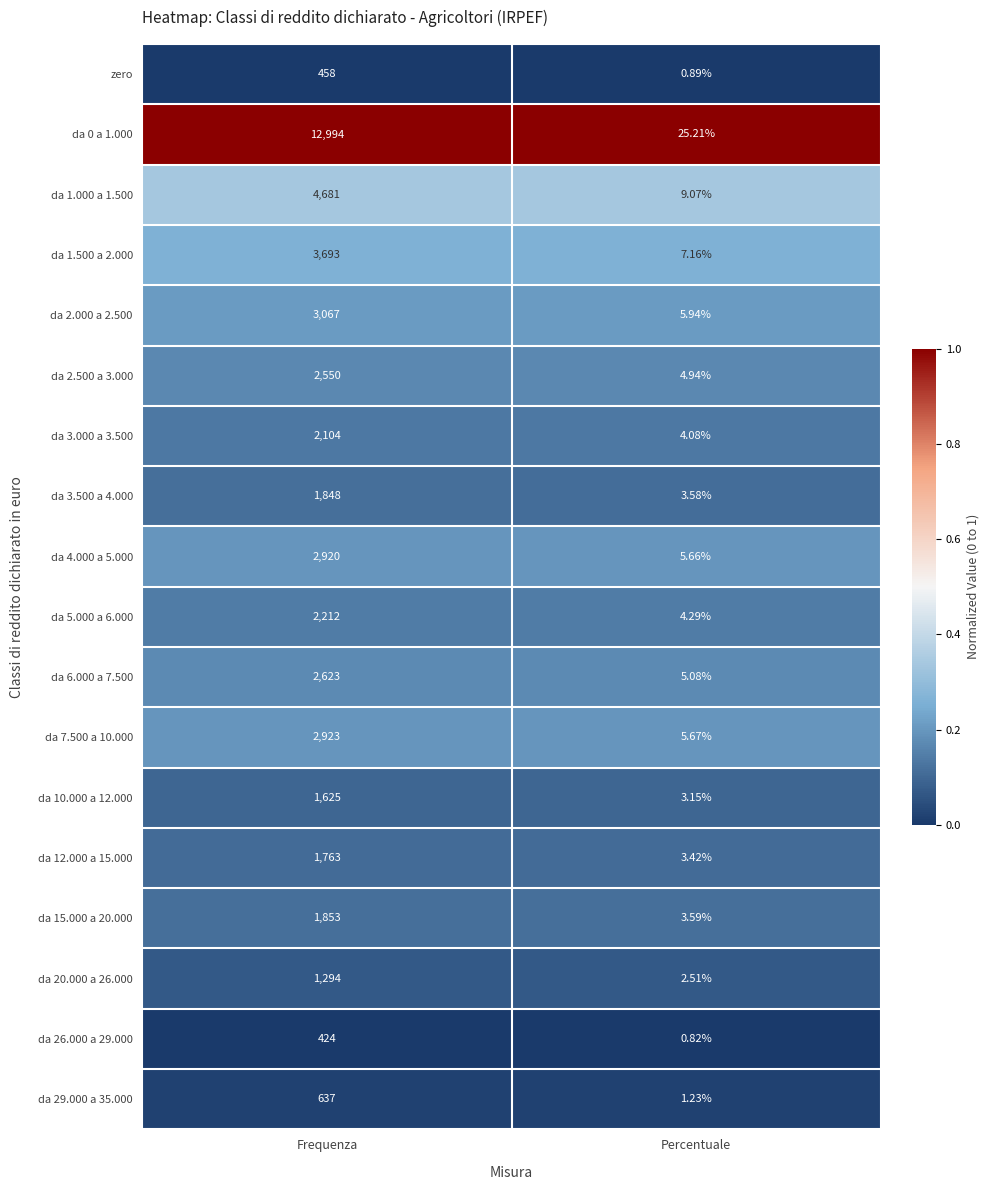

Count the number of data series in this chart.

18